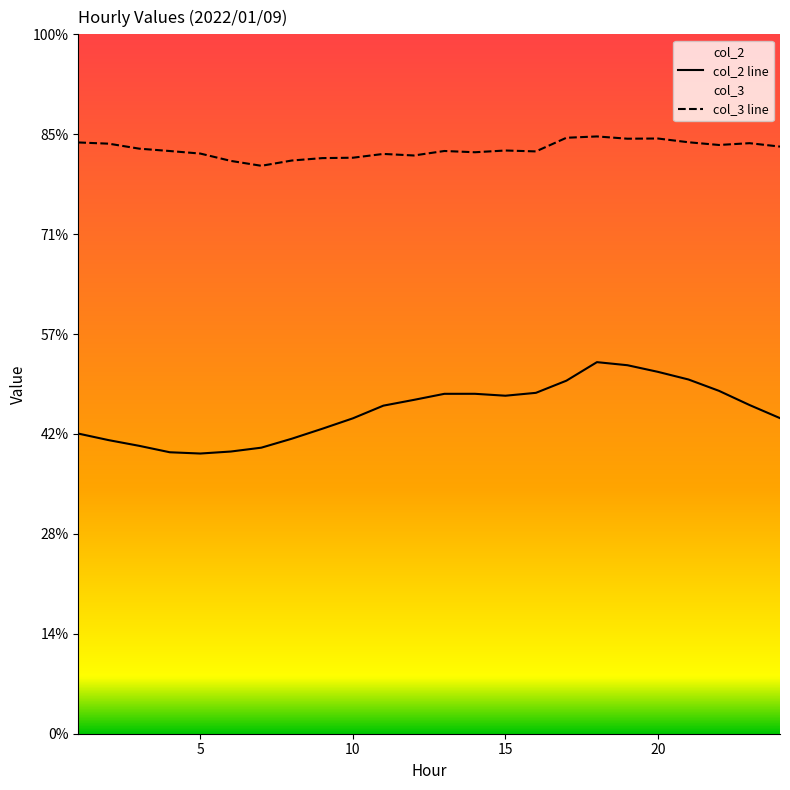

Reading left to right, transcribe all the data shown in this chart.

col_2: 15020	14691	14406	14085	14022	14122	14315	14764	15263	15783	16418	16707	17010	17011	16915	17059	17668	18595	18441	18109	17727	17159	16450	15793
col_3: 29589	29528	29278	29160	29033	28666	28421	28685	28806	28825	29015	28937	29162	29099	29186	29141	29824	29890	29777	29786	29599	29463	29553	29382